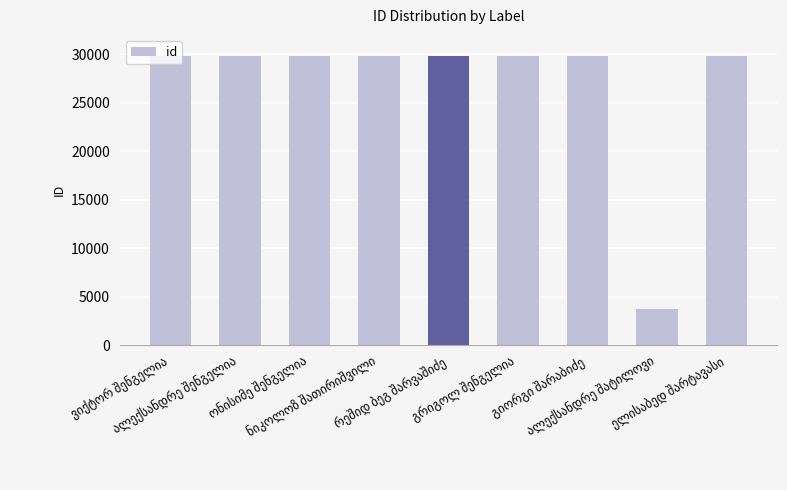

What is the value of the 5th bar from the left?

29867